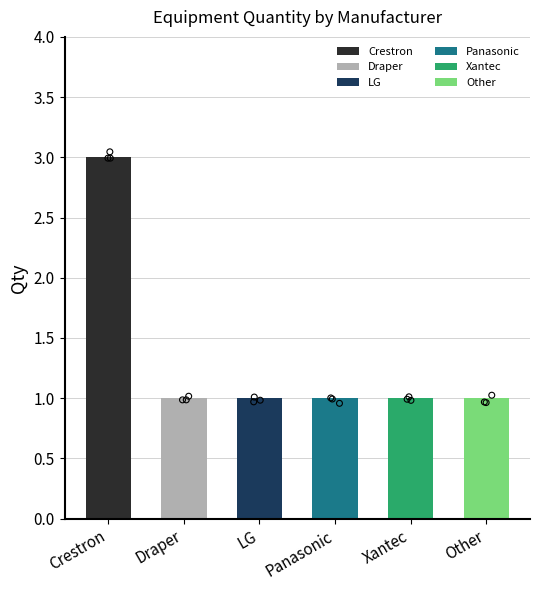

Which has a higher value, Panasonic or Crestron?

Crestron